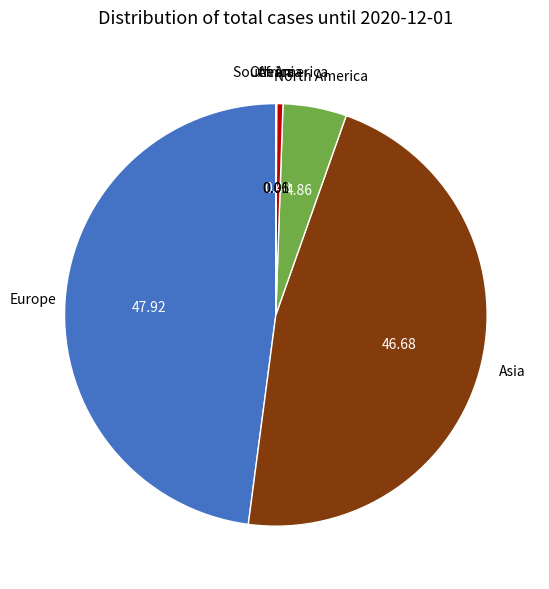

Is there a majority slice in this chart?

No